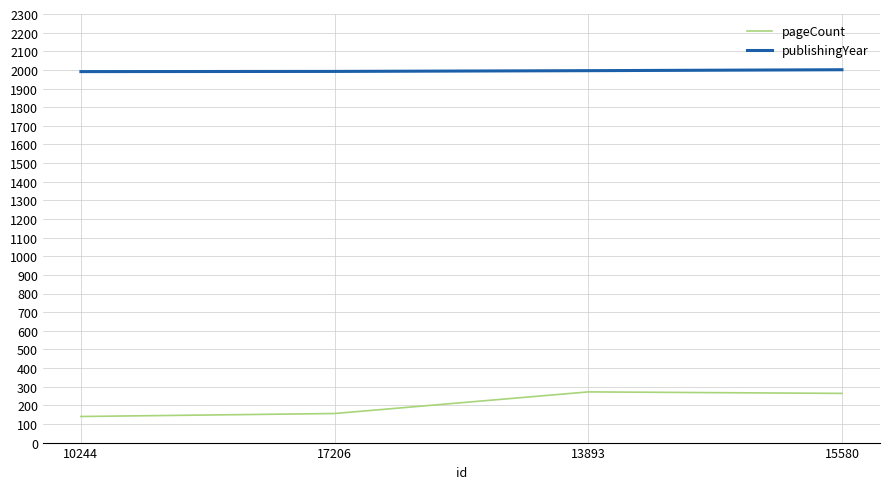

True or false: publishingYear and pageCount cross at least once.

False